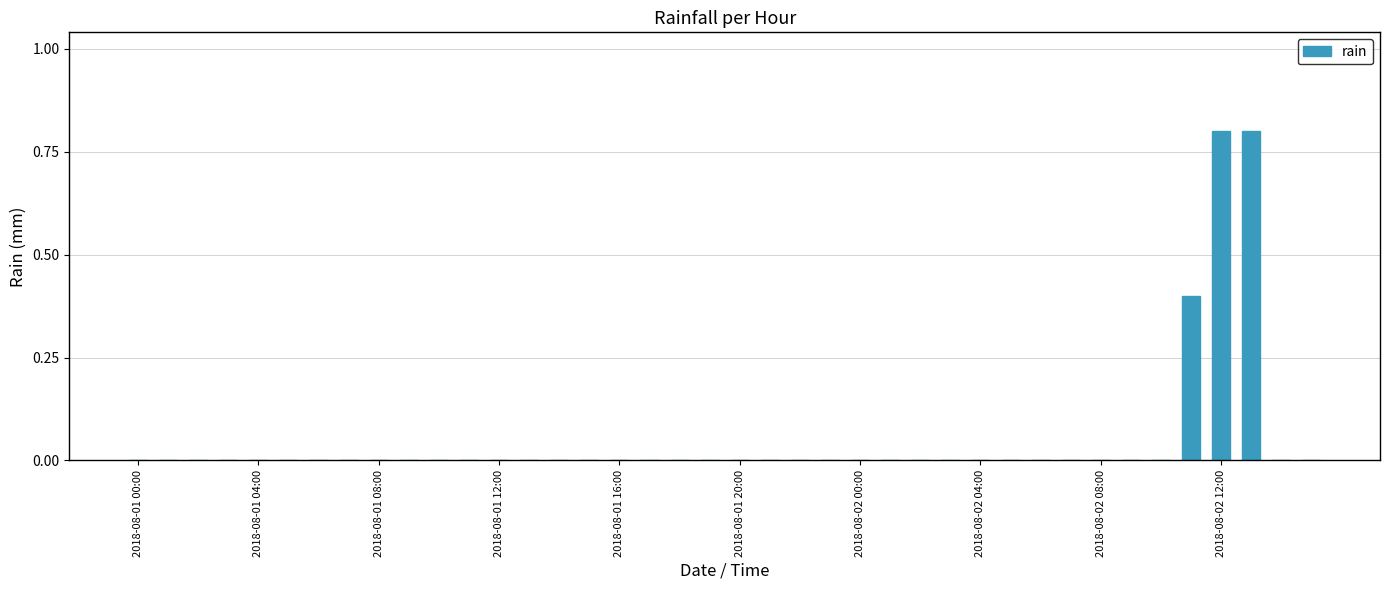

What is the sum of all values?

2.0